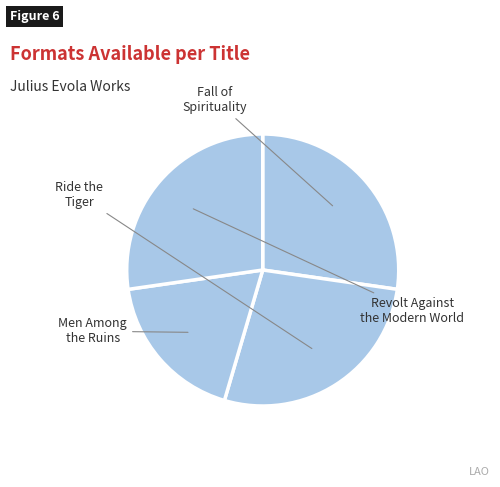

What is the smallest slice in the pie chart?

Men Among the Ruins